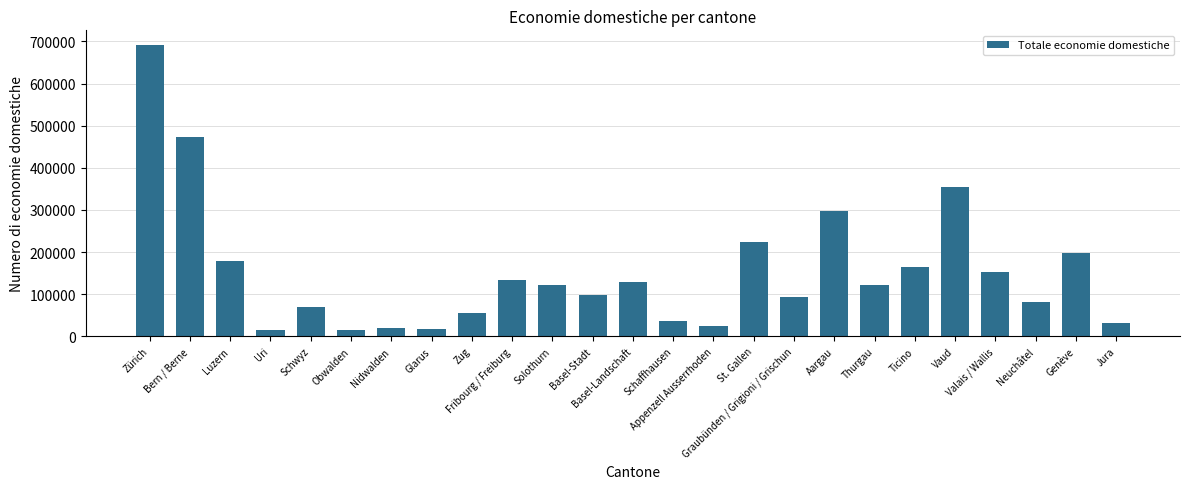

The chart shows a value of 297250 at Aargau. True or false?

True